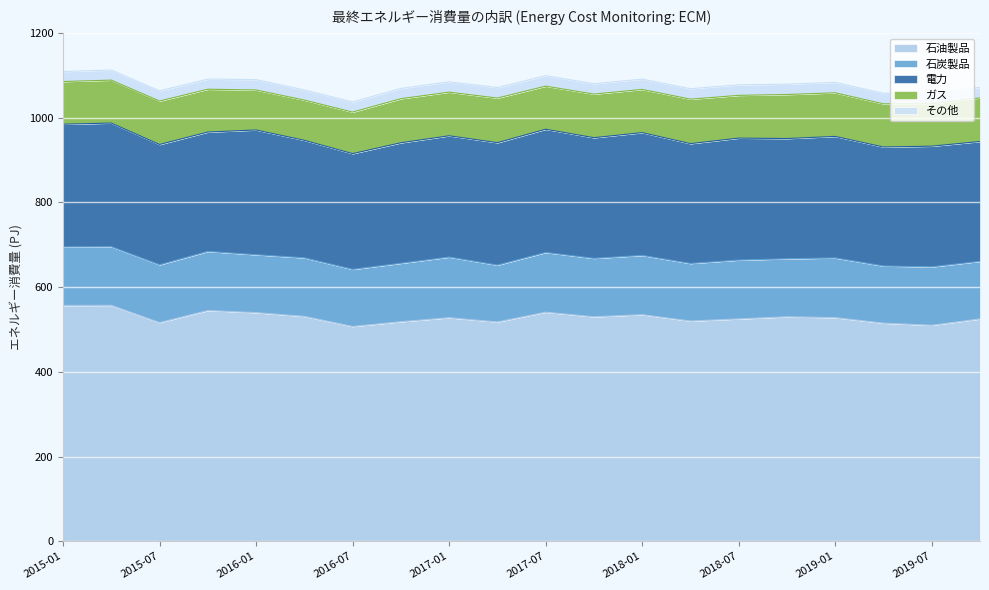

Reading right to left, list all the values displayed in this chart.

石油製品: 2019-10=525.0	2019-07=510.0	2019-04=515.0	2019-01=528.0	2018-10=530.0	2018-07=525.0	2018-04=520.0	2018-01=535.0	2017-10=530.0	2017-07=540.9	2017-04=517.8	2017-01=527.8	2016-10=518.5	2016-07=507.1	2016-04=531.0	2016-01=539.8	2015-10=544.8	2015-07=516.3	2015-04=557.0	2015-01=556.8
石炭製品: 2019-10=136.0	2019-07=138.0	2019-04=135.0	2019-01=141.0	2018-10=137.0	2018-07=139.0	2018-04=136.0	2018-01=140.0	2017-10=138.0	2017-07=141.0	2017-04=134.3	2017-01=143.2	2016-10=138.0	2016-07=134.9	2016-04=138.3	2016-01=136.8	2015-10=139.6	2015-07=136.5	2015-04=138.6	2015-01=138.2
電力: 2019-10=283.0	2019-07=285.0	2019-04=281.0	2019-01=287.0	2018-10=284.0	2018-07=288.0	2018-04=283.0	2018-01=290.0	2017-10=285.0	2017-07=291.1	2017-04=289.1	2017-01=286.5	2016-10=284.6	2016-07=273.3	2016-04=277.6	2016-01=294.6	2015-10=282.0	2015-07=284.1	2015-04=292.0	2015-01=289.7
ガス: 2019-10=103.0	2019-07=100.0	2019-04=102.0	2019-01=103.0	2018-10=104.0	2018-07=101.0	2018-04=105.0	2018-01=102.0	2017-10=103.0	2017-07=101.8	2017-04=105.4	2017-01=103.1	2016-10=104.0	2016-07=98.1	2016-04=95.0	2016-01=94.5	2015-10=101.1	2015-07=102.6	2015-04=101.4	2015-01=100.8
その他: 2019-10=24.8	2019-07=25.0	2019-04=24.9	2019-01=24.6	2018-10=24.4	2018-07=24.8	2018-04=24.7	2018-01=24.3	2017-10=24.5	2017-07=24.6	2017-04=24.9	2017-01=24.4	2016-10=24.2	2016-07=24.0	2016-04=24.0	2016-01=24.5	2015-10=24.0	2015-07=24.0	2015-04=23.9	2015-01=23.6